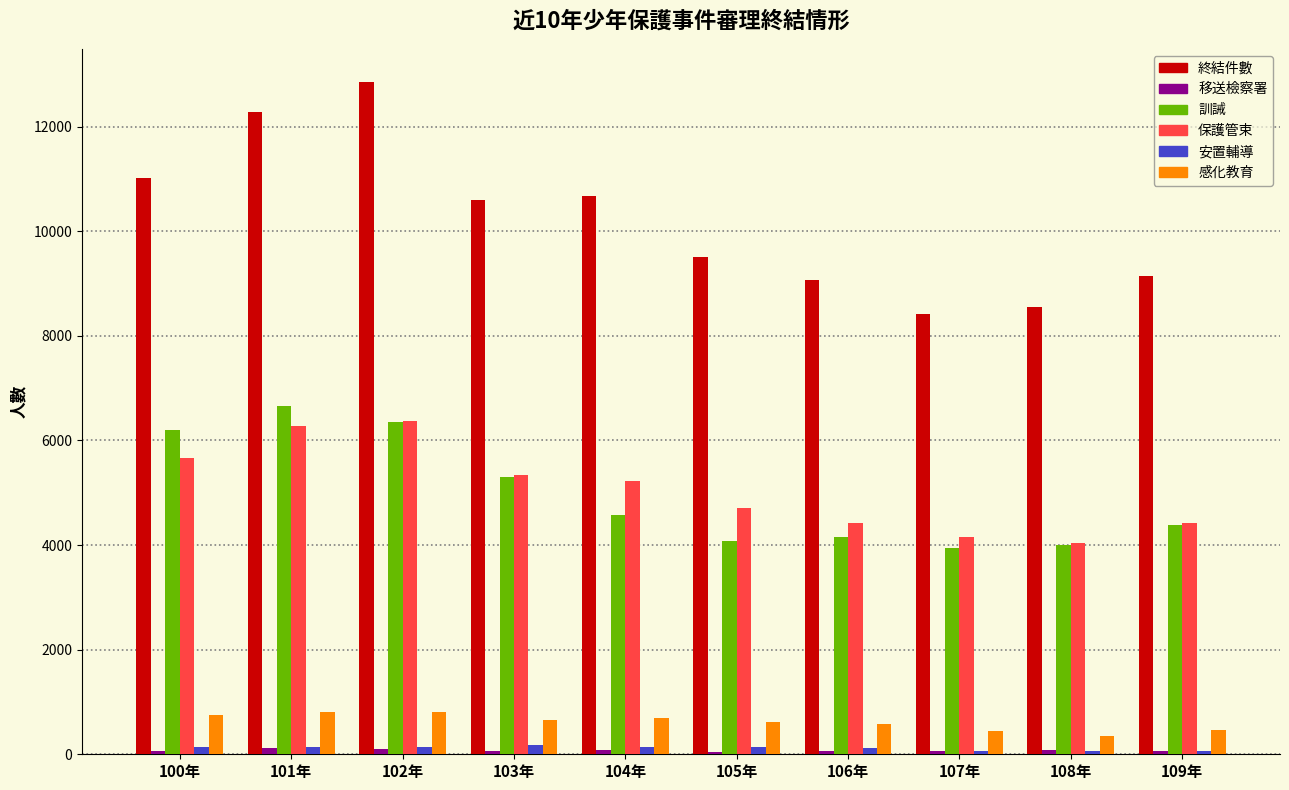

What position from the left is 105年?

6